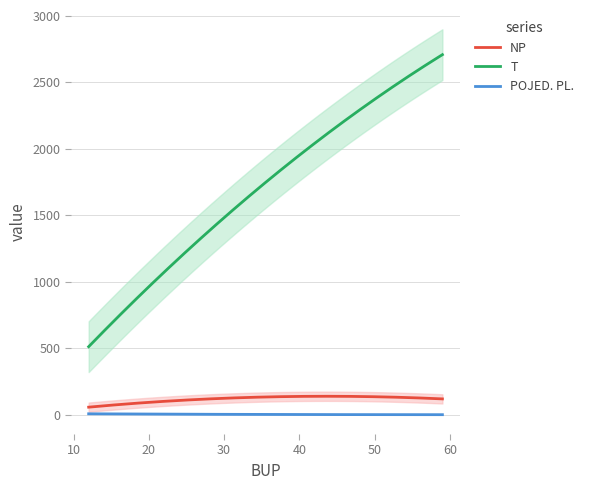

True or false: POJED. PL. and T cross at least once.

False